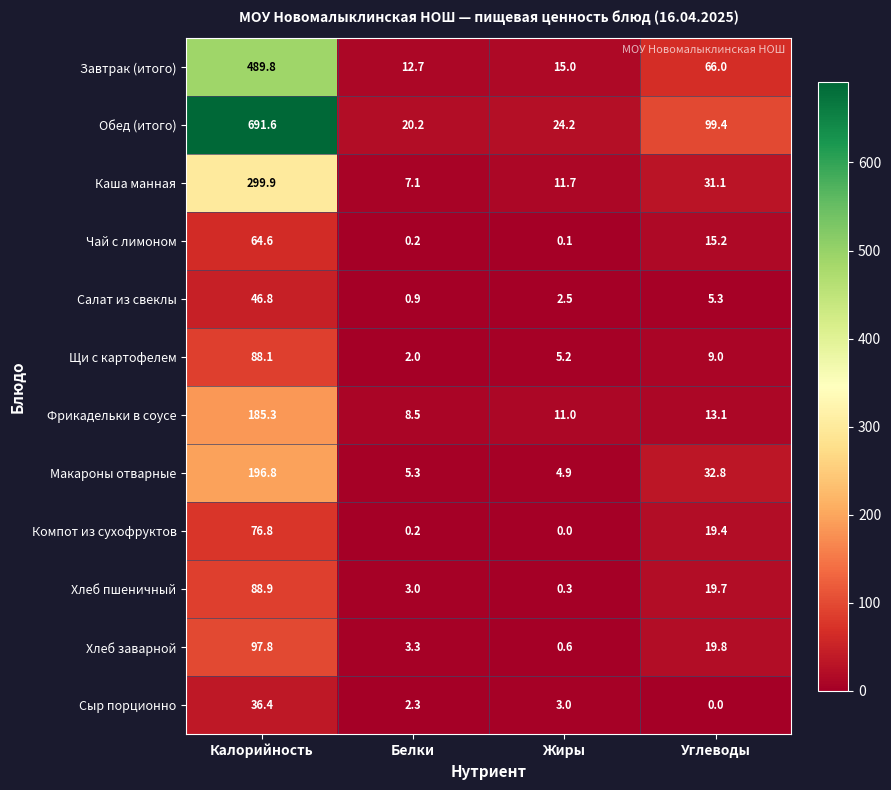

What is the difference between the highest and lowest values at Белки?

20.0